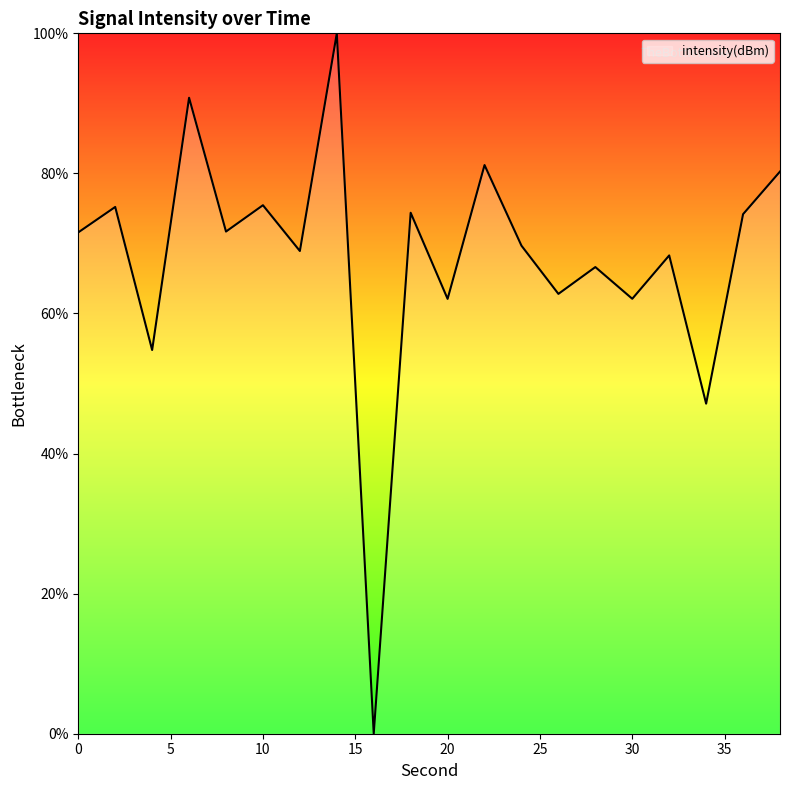

What is the greatest value displayed?

100.0